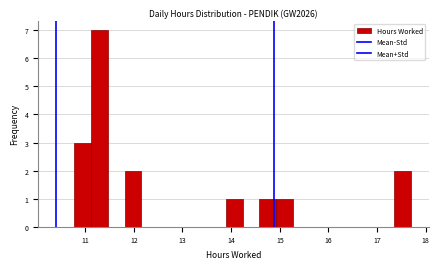

Around what value on the x-axis is the tallest bar? Give the approximate position of its centre, as read against the axis.

11.3